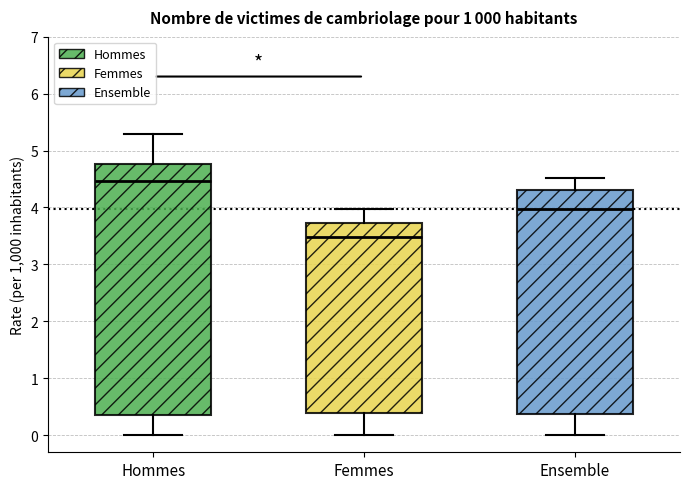

Which box's median line is the lowest?

Femmes